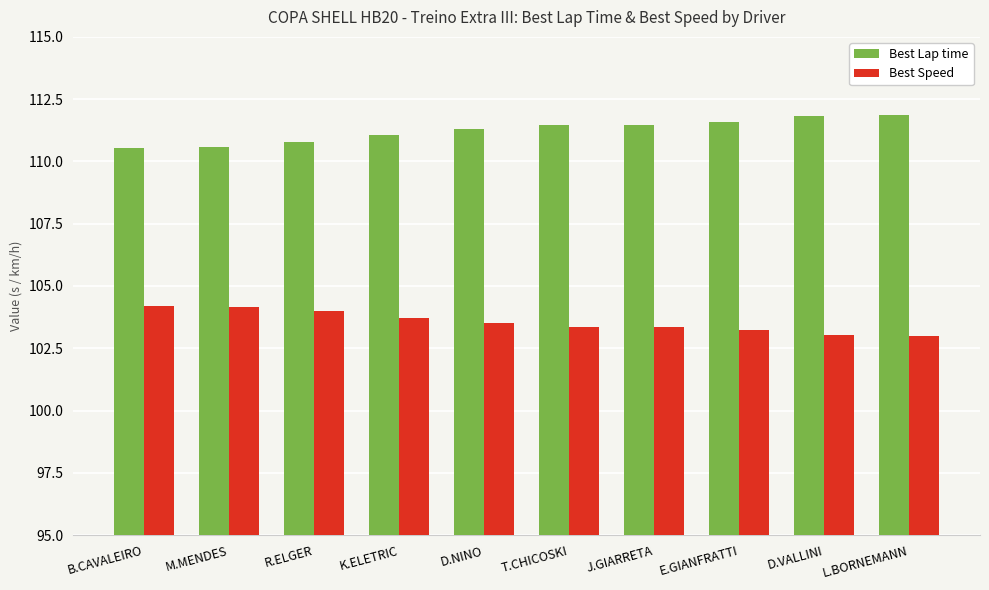

What is the difference between the second highest and minimum values in the Best Lap time series?

1.3